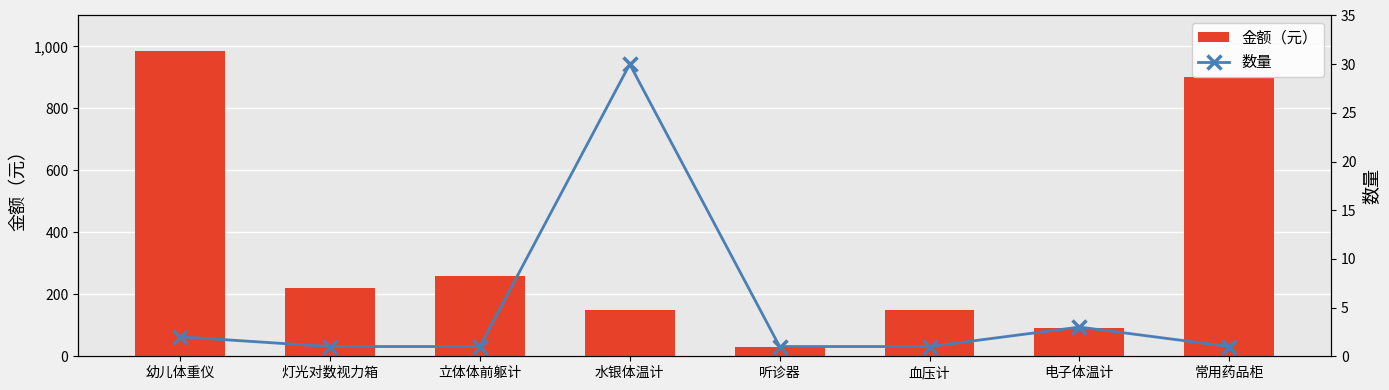

The 数量 series shows 1 at 立体体前躯计. True or false?

True